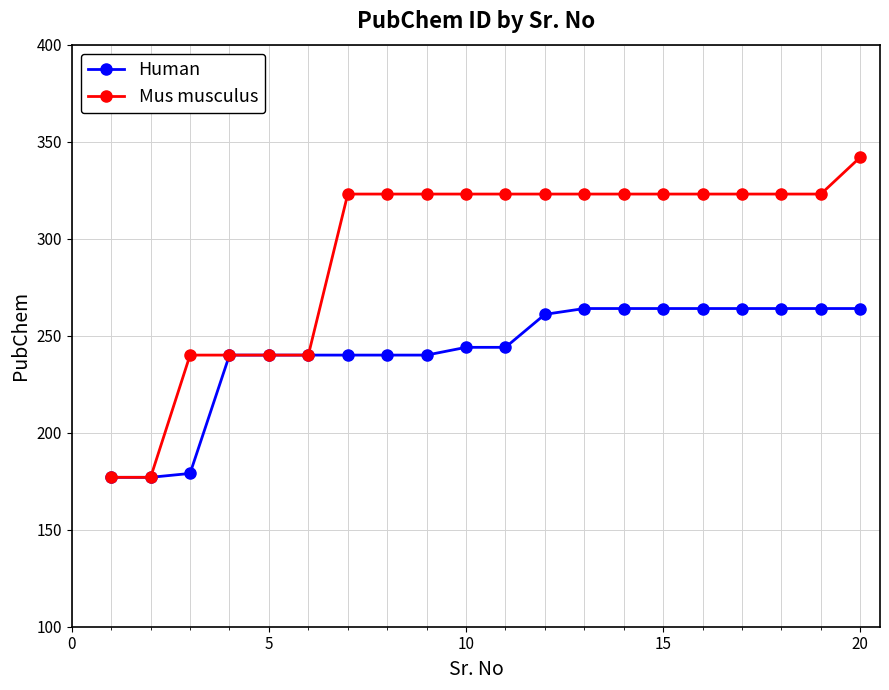

Which series has the largest range (max minus min)?

Mus musculus